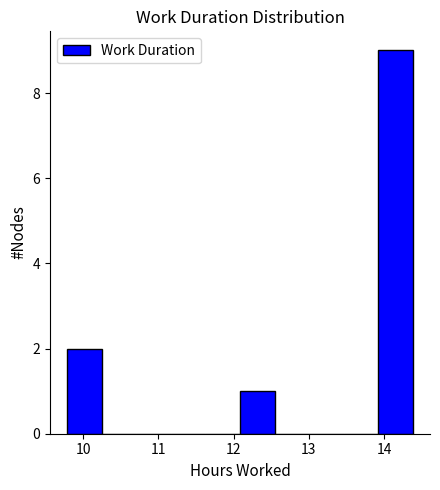

Reading left to right, transcribe this chart: for each bar, give the range it covers on the x-axis and its height. Neither the bar edges nor the heights are printed on the chart, so give them approximately, as read against the axes.

9.8 to 10.2: 2
10.2 to 10.7: 0
10.7 to 11.2: 0
11.2 to 11.6: 0
11.6 to 12.1: 0
12.1 to 12.5: 1
12.5 to 13.0: 0
13.0 to 13.5: 0
13.5 to 13.9: 0
13.9 to 14.4: 9